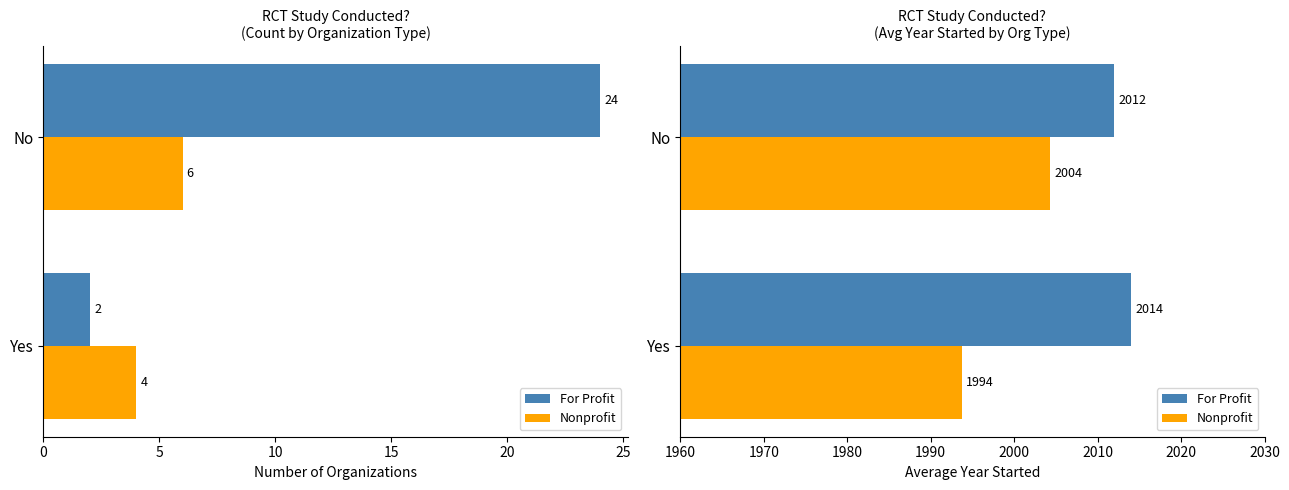

Is it true that For Profit equals 2697.2 at No?

False